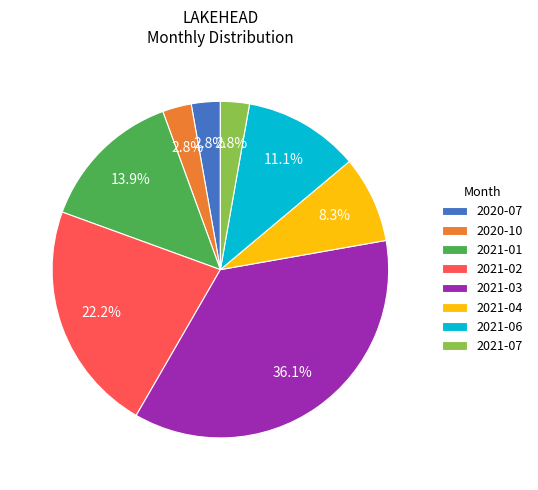

Does any single category account for the majority?

No